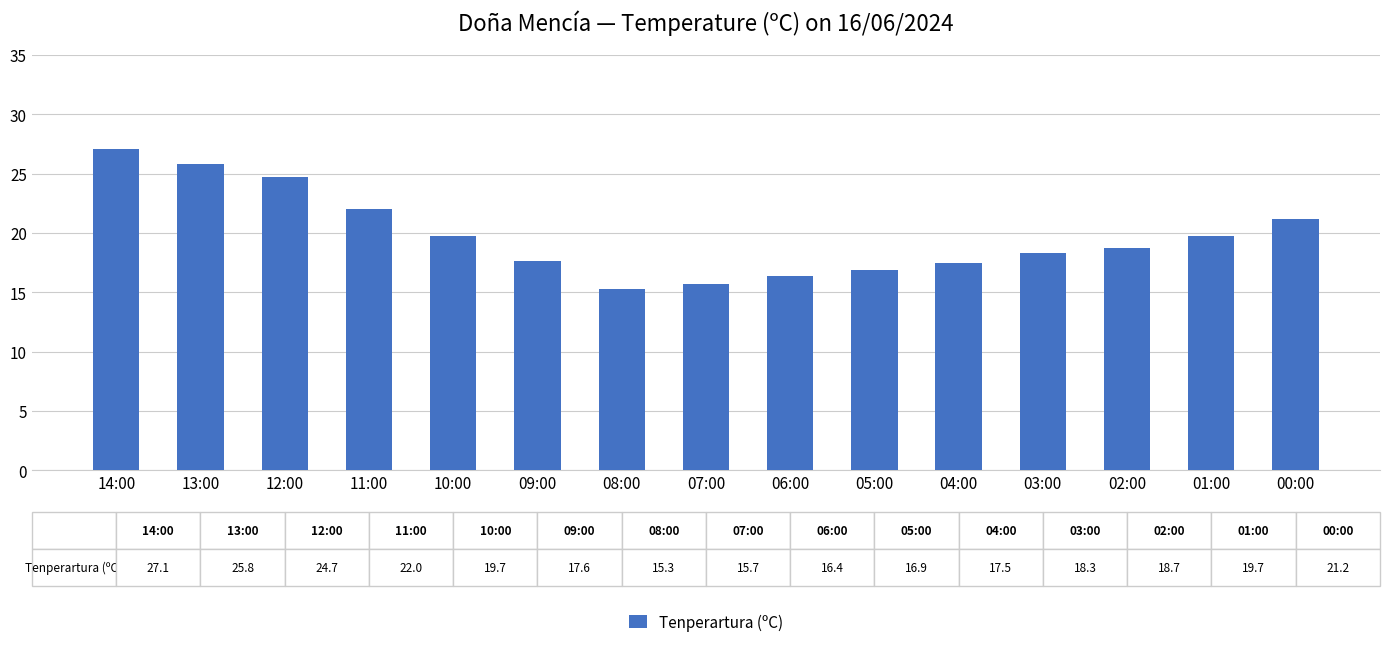

True or false: the data shows 27.1 at 14:00.

True